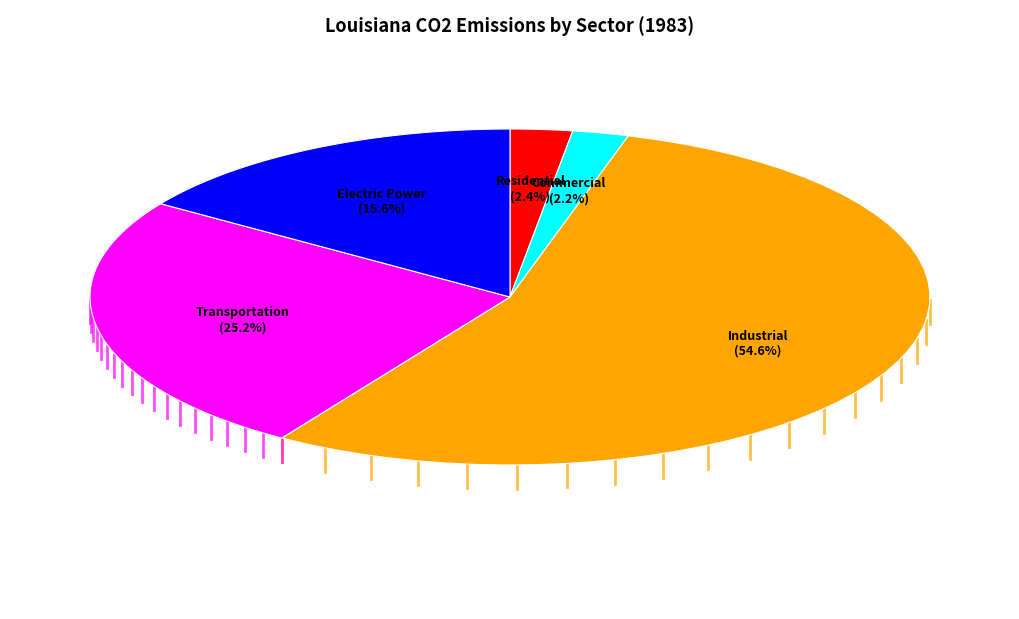

How many slices are in this pie chart?

5